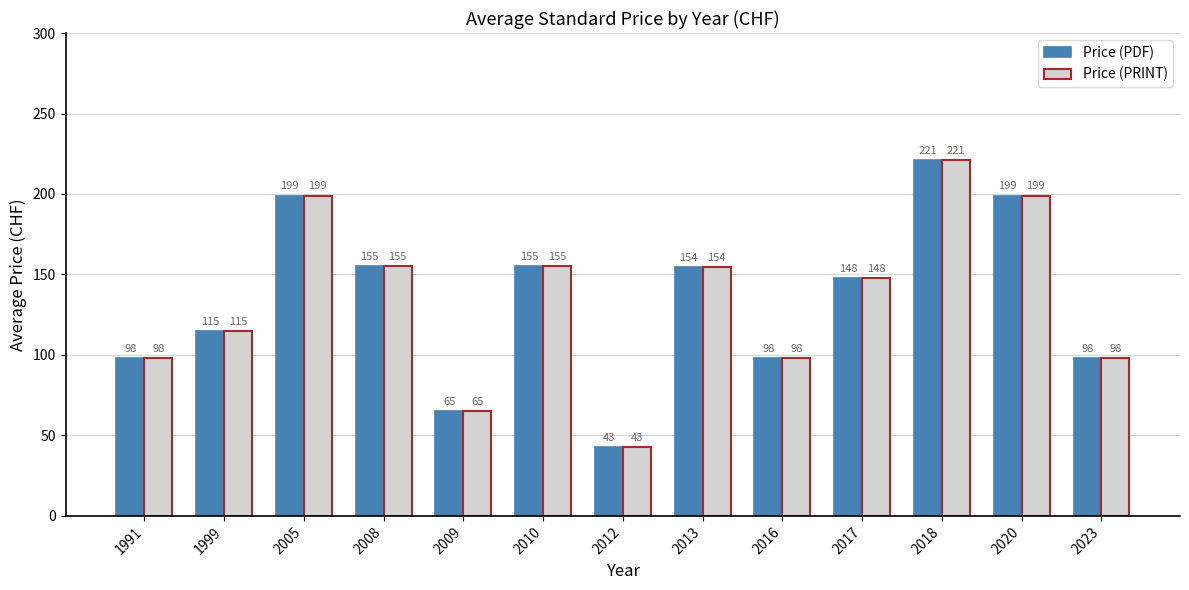

How many data points in Price (PRINT) are above 147?

7